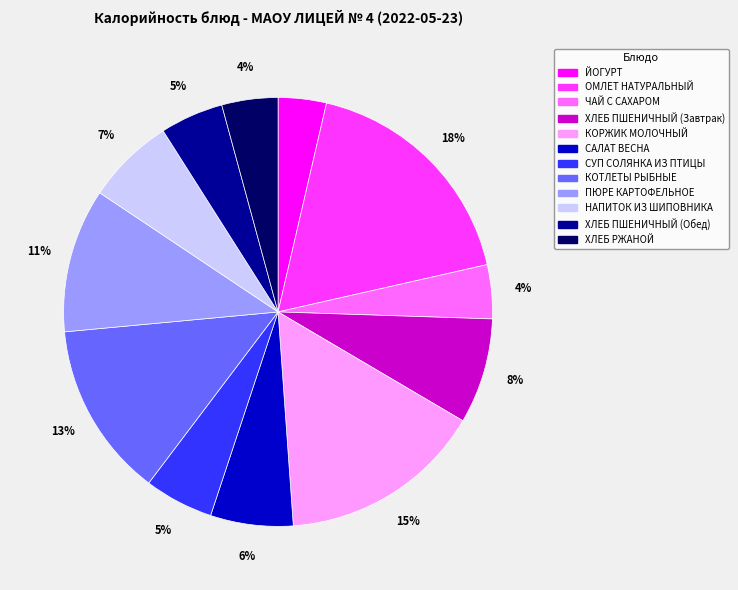

To the nearest percent, what percentage of the pie is ПЮРЕ КАРТОФЕЛЬНОЕ?

11%